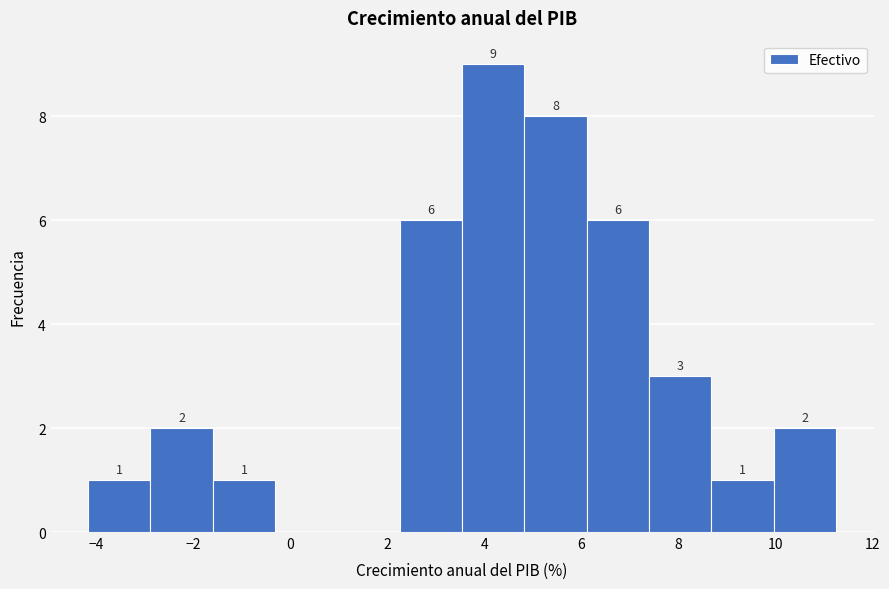

Which range on the x-axis has the tallest bar?

3.6 to 4.8